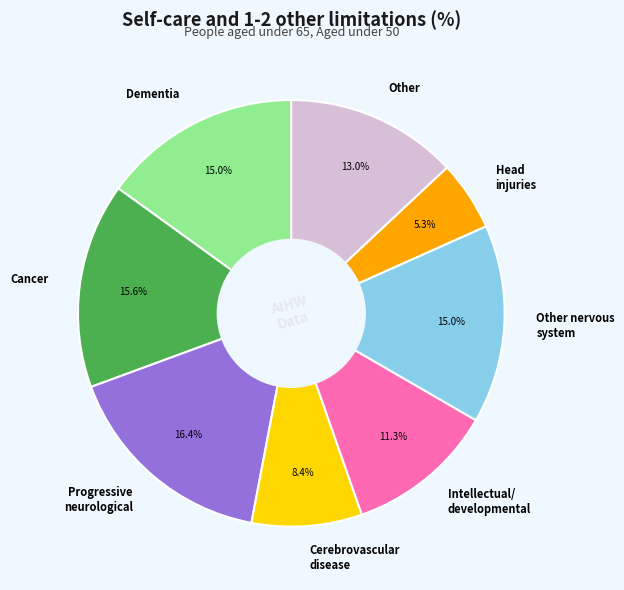

How many slices are in this pie chart?

8